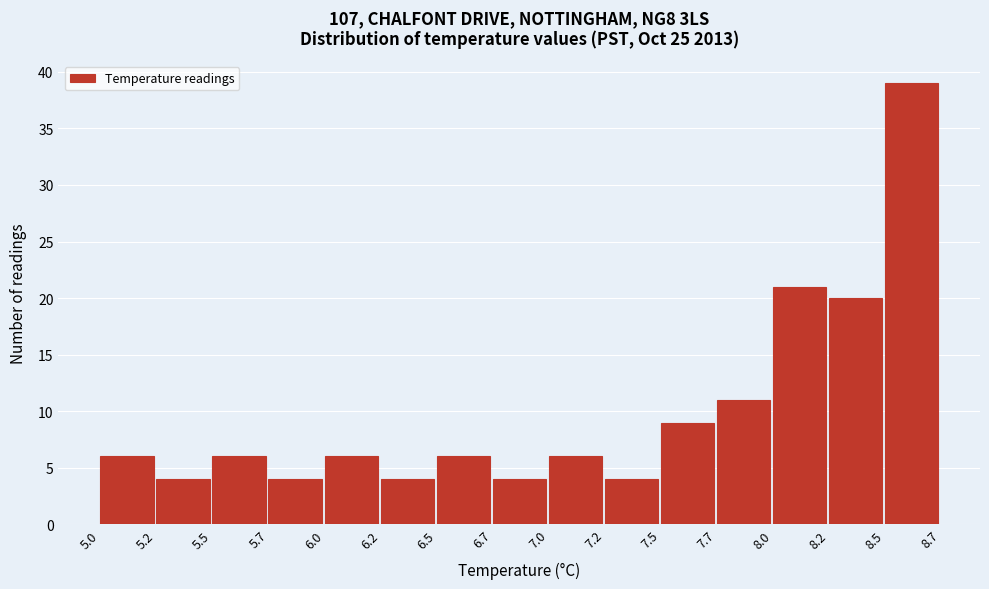

Reading left to right, list all the values displayed in this chart.

5.0=6	5.2=4	5.5=6	5.7=4	6.0=6	6.2=4	6.5=6	6.7=4	7.0=6	7.2=4	7.5=9	7.7=11	8.0=21	8.2=20	8.5=39